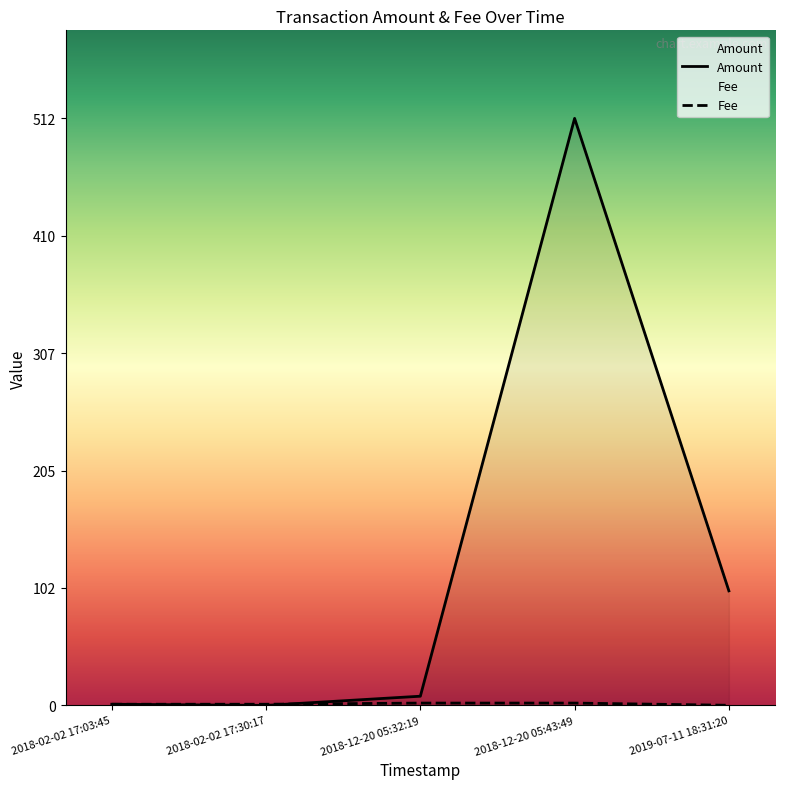

How many values in the Fee series are below 1?

1